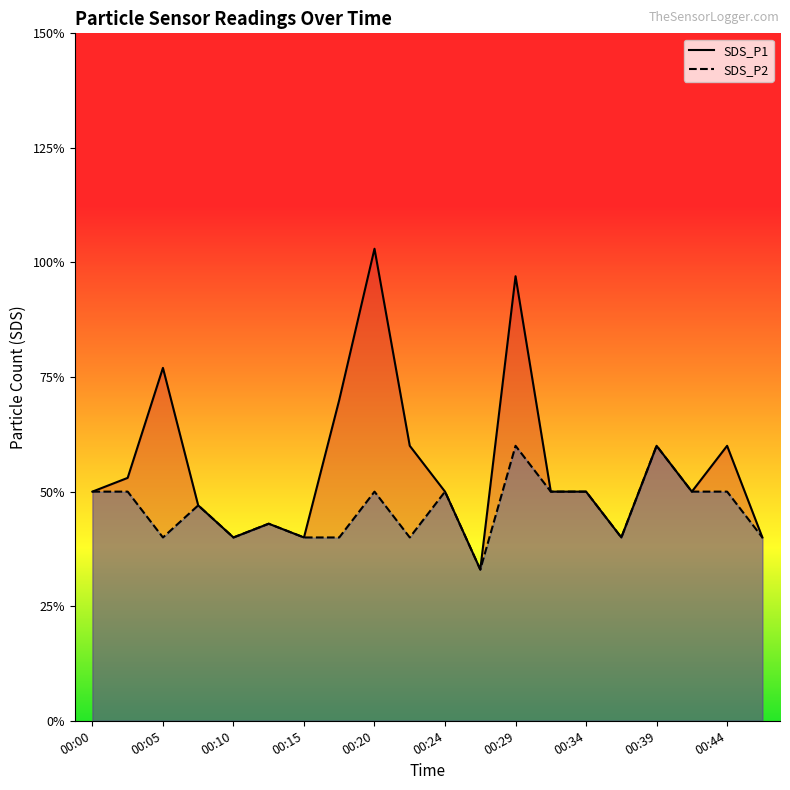

Where is the first local maximum for SDS_P2?

00:07